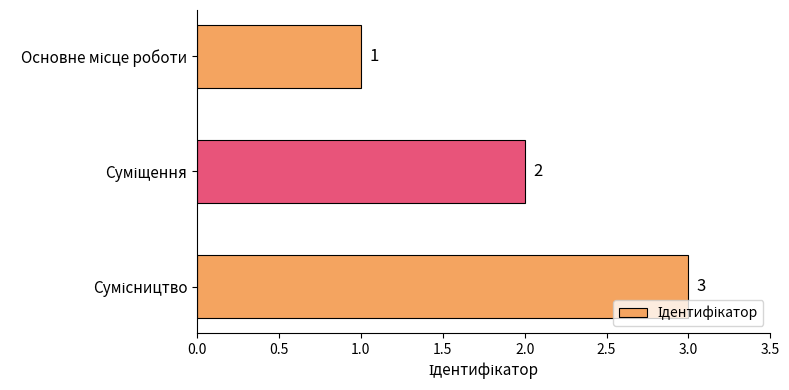

What is the sum of all values?

6